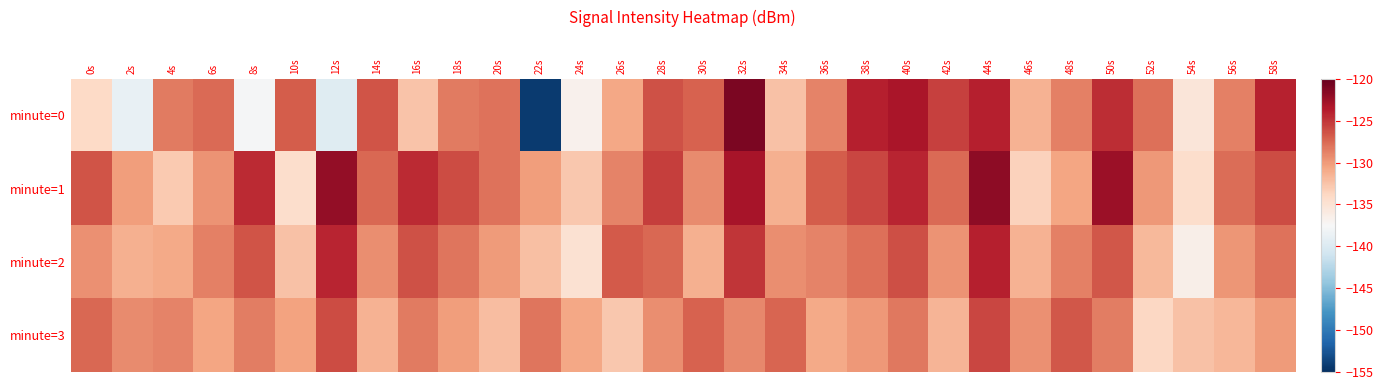

Count the number of categories in the chart.

30